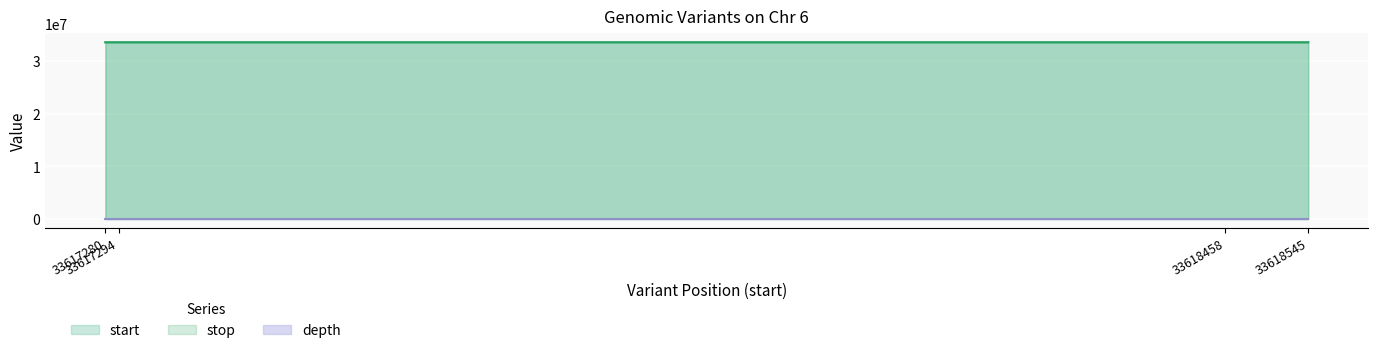

What are all the series names shown in the legend?

start, stop, depth